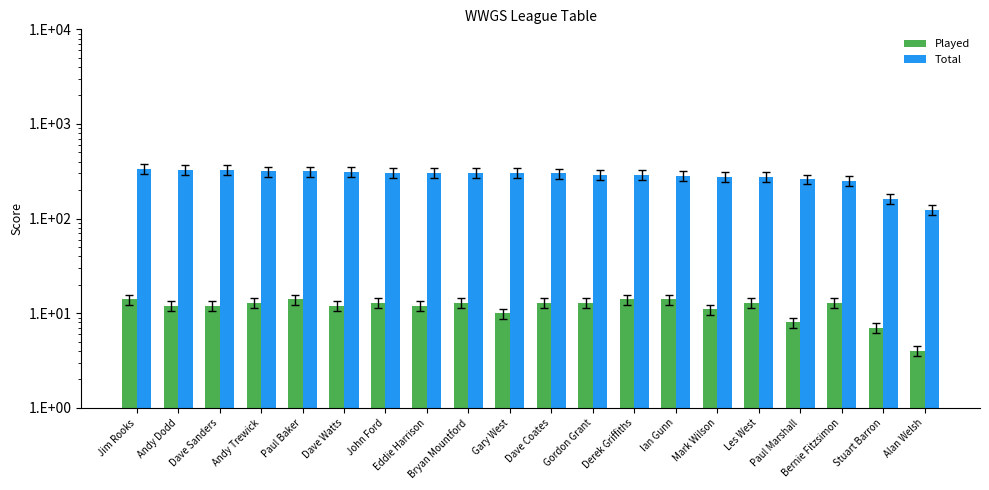

What is the label of the 9th bar from the right?

Gordon Grant